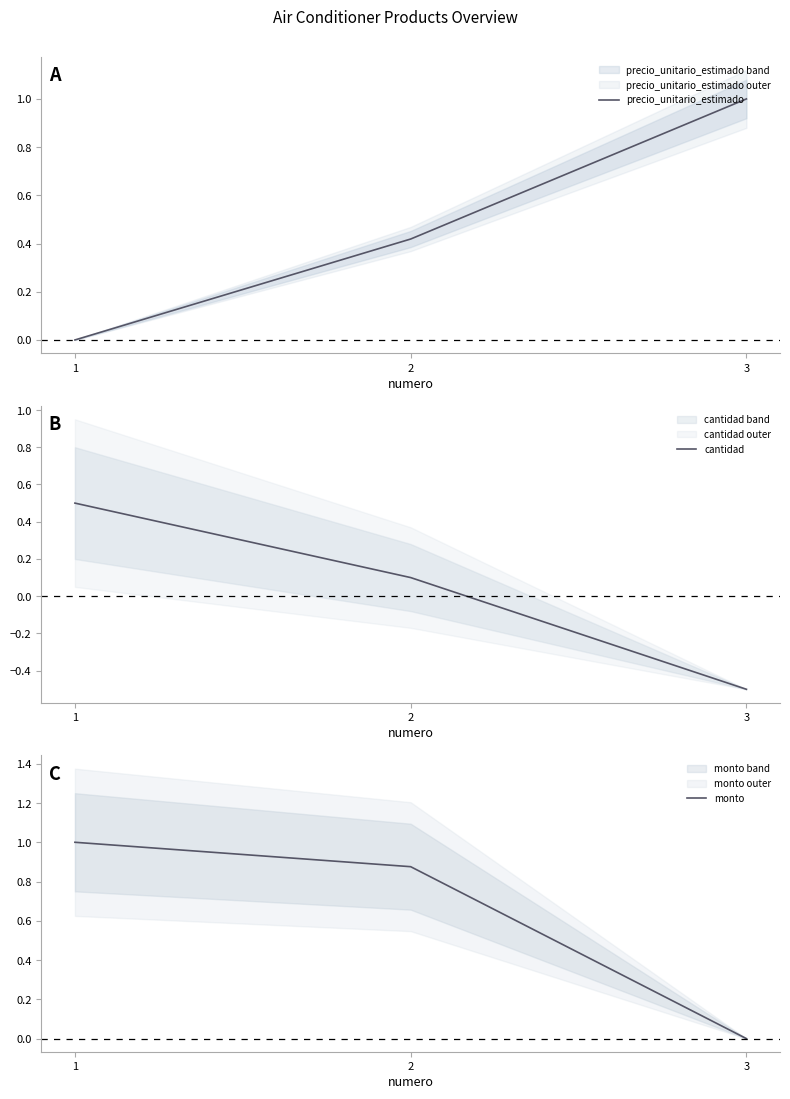

How many data points in cantidad are less than 0?

1